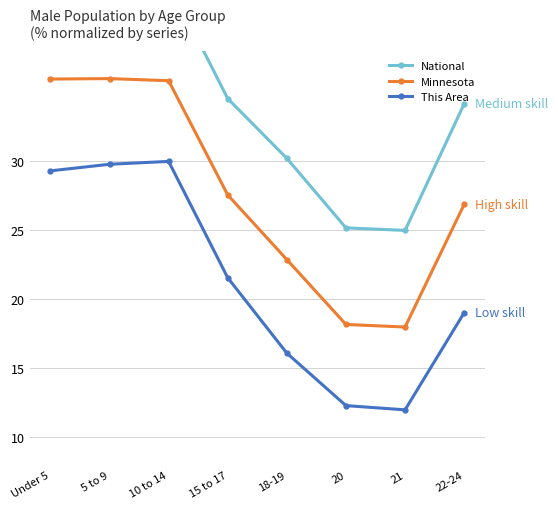

What position from the left is 18-19?

5